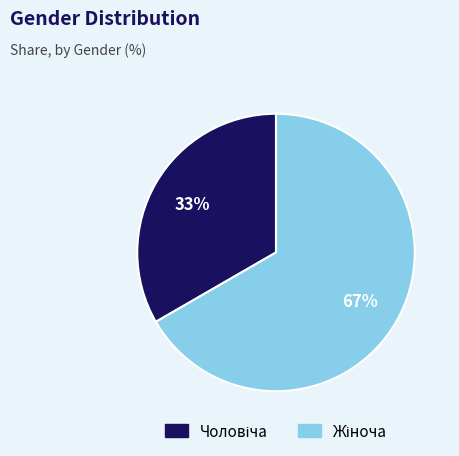

How many segments does this pie chart have?

2